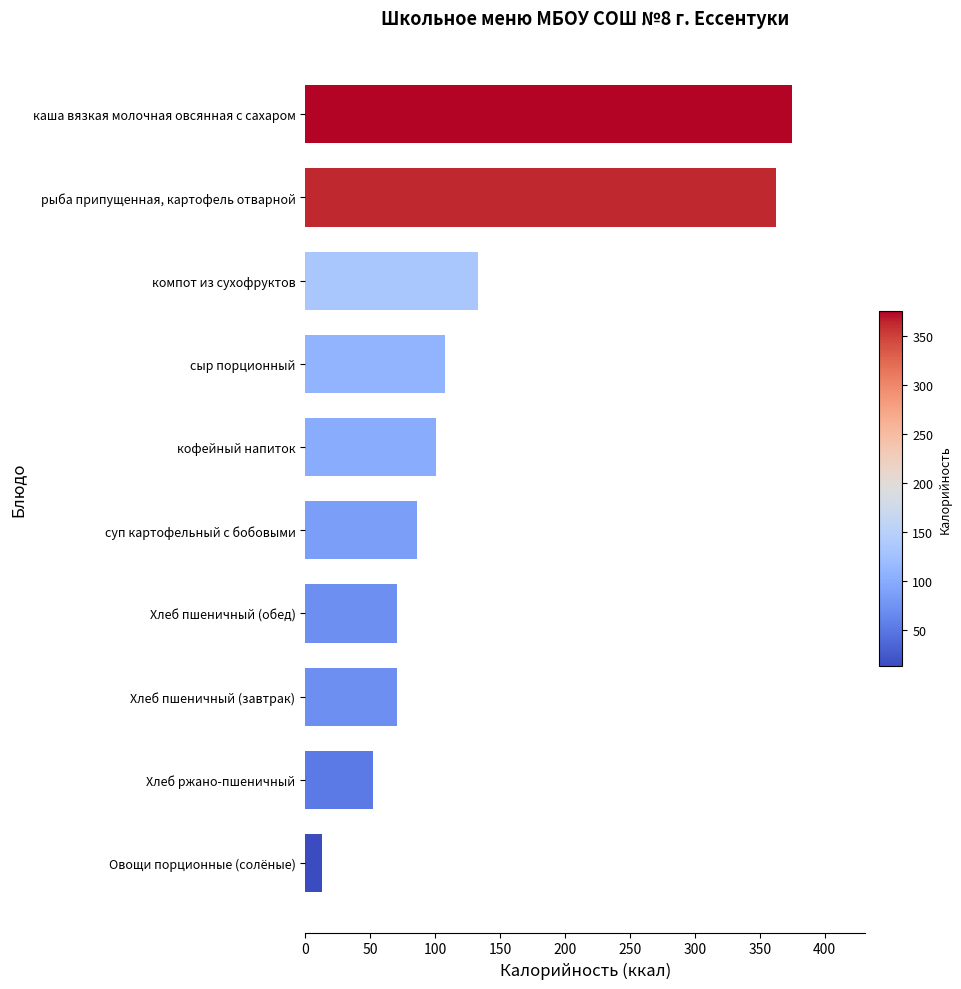

What is the difference between the second highest and minimum values?

349.3